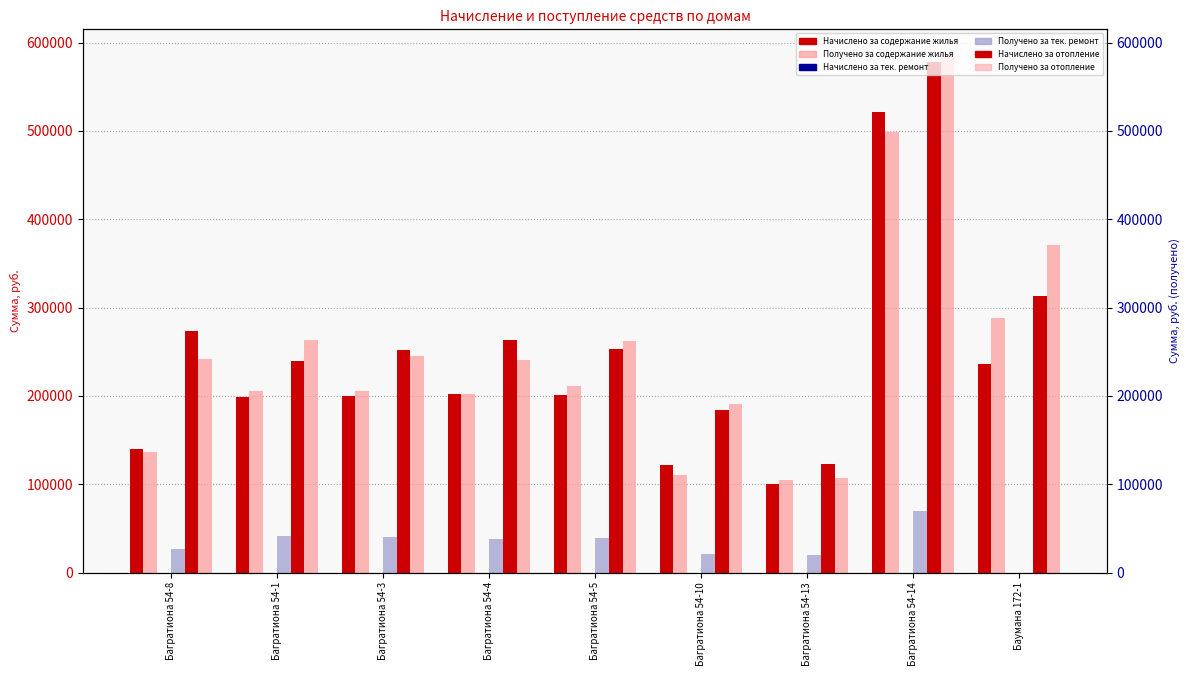

What is the label of the 1st bar from the right?

Баумана 172-1